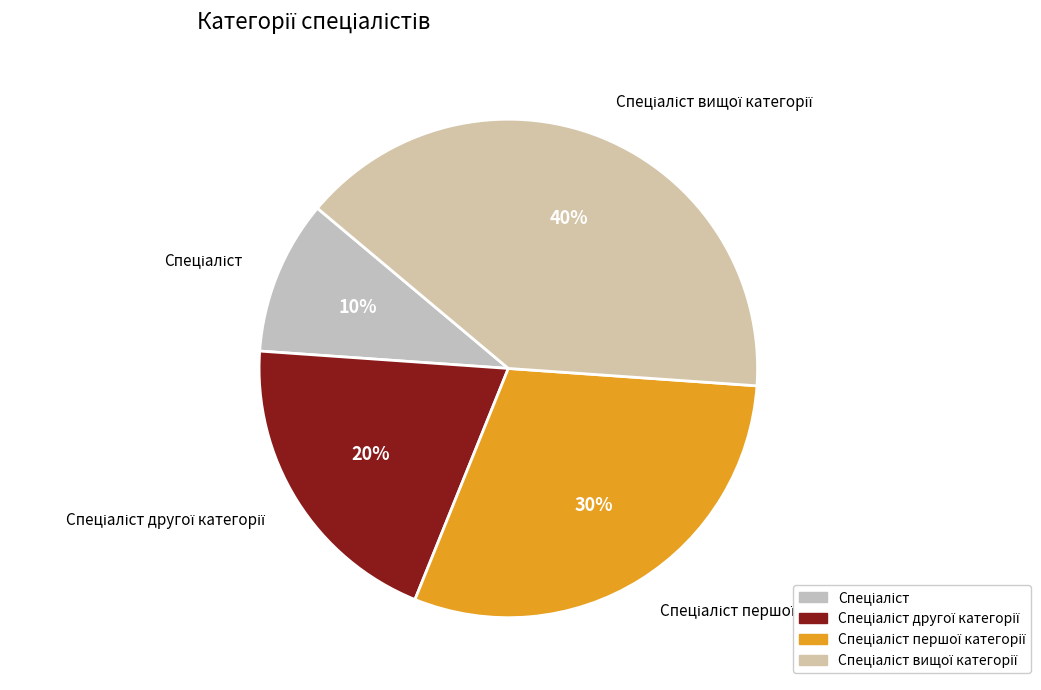

Does any single category account for the majority?

No